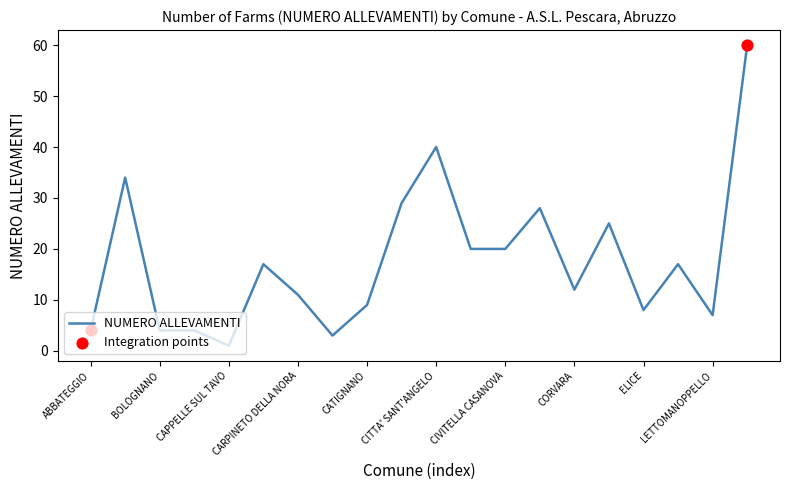

What is the difference between the maximum and minimum values?

59